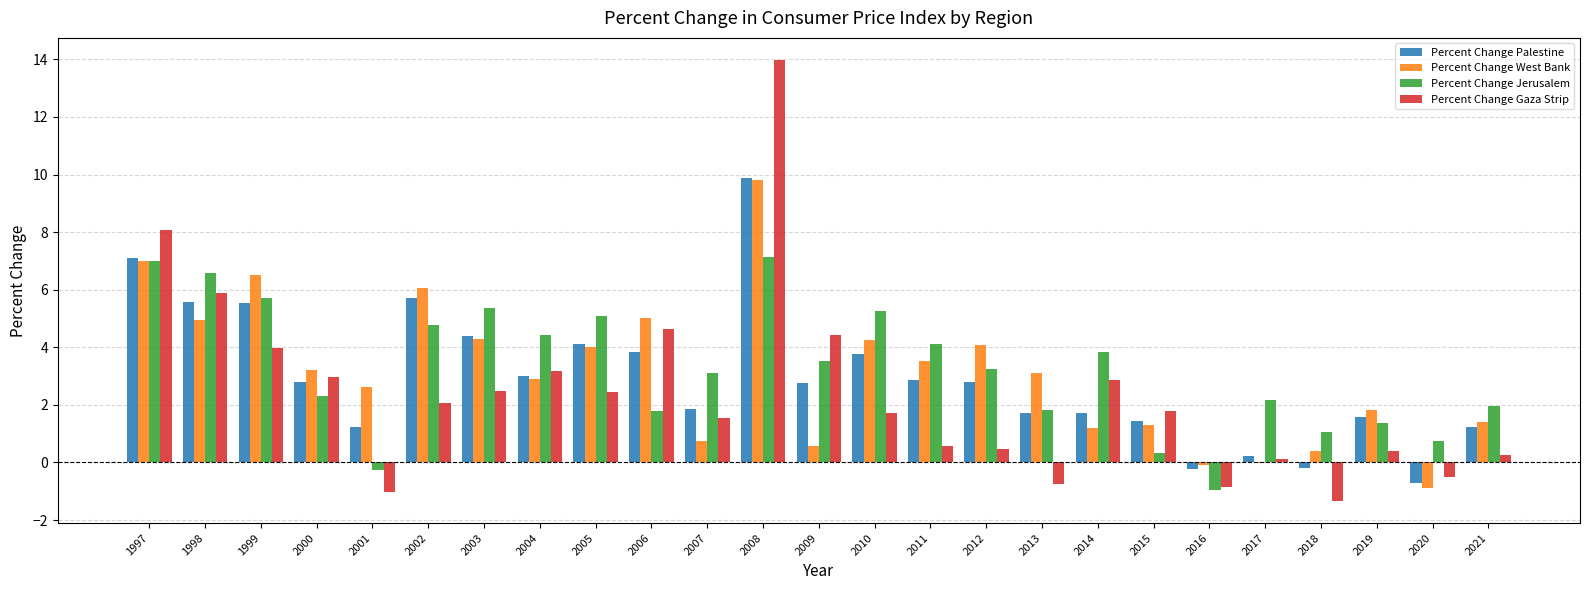

At which label does Percent Change Gaza Strip reach its peak?

2008